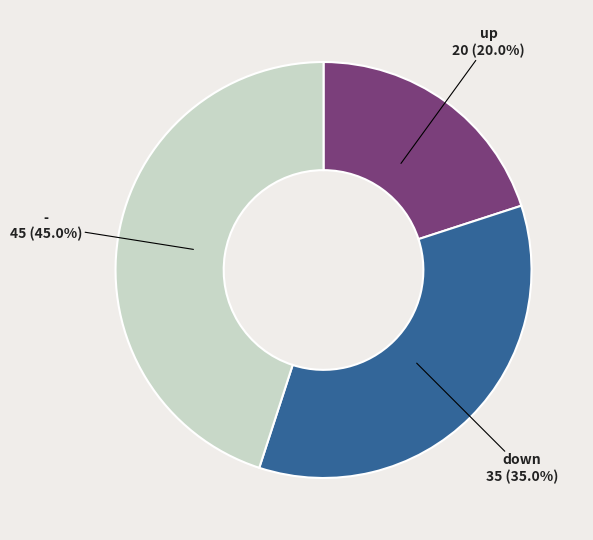

Is there any slice that represents more than half of the pie?

No